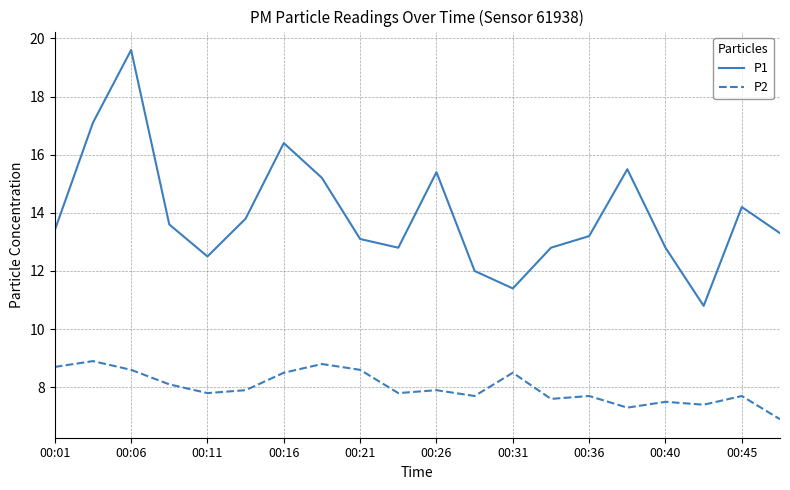

How many lines are shown in the chart?

2